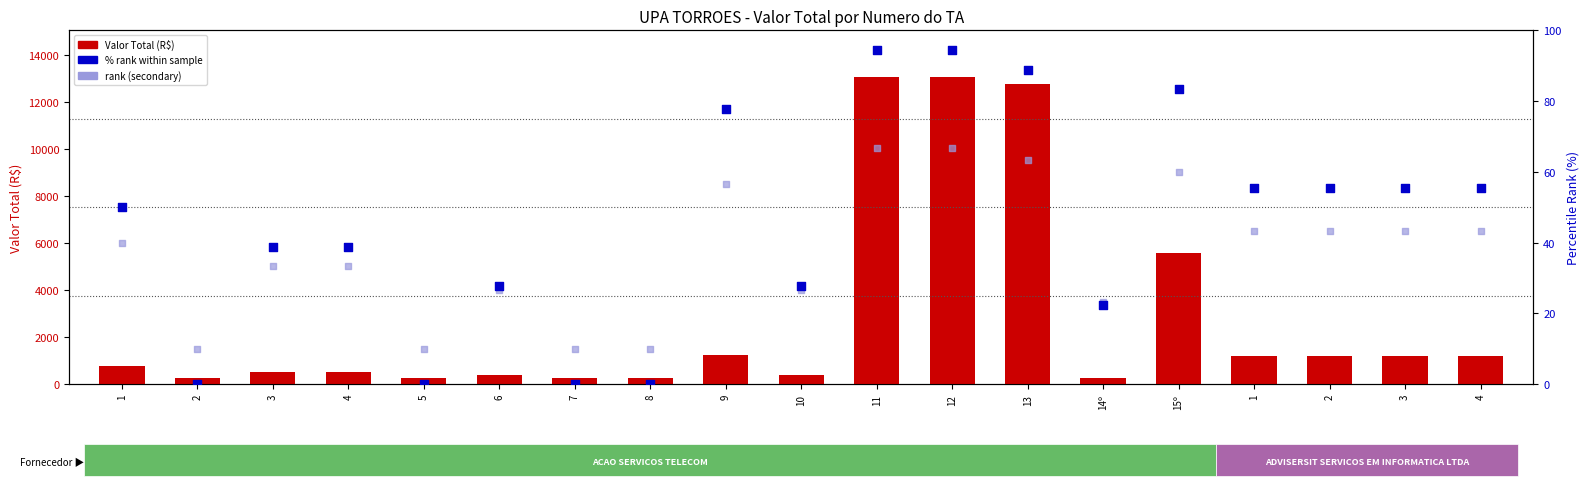

What is the total value across all series at 15º?

5718.8